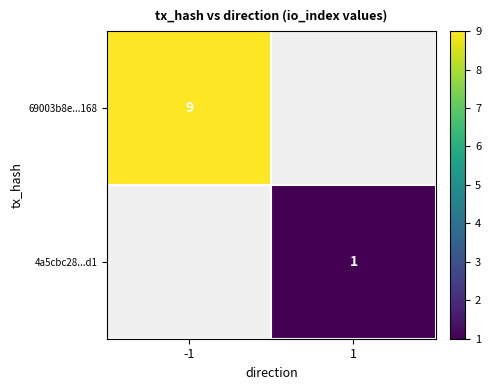

True or false: 69003b8e...168 has a value of 15 at -1.

False